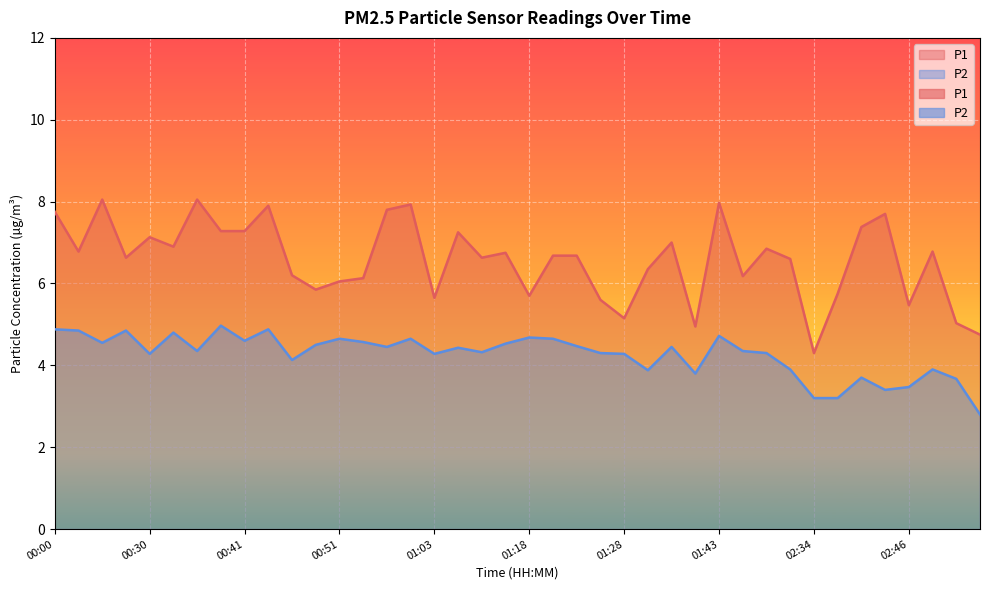

What is the maximum value for P2?

5.0